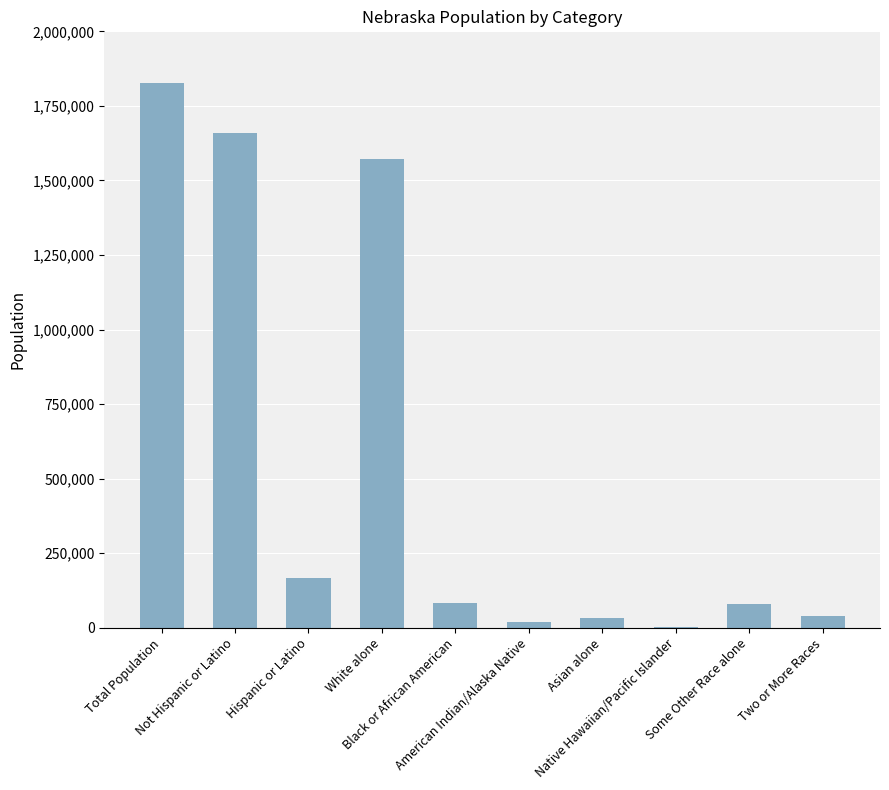

What is the sum of all values?

5479023